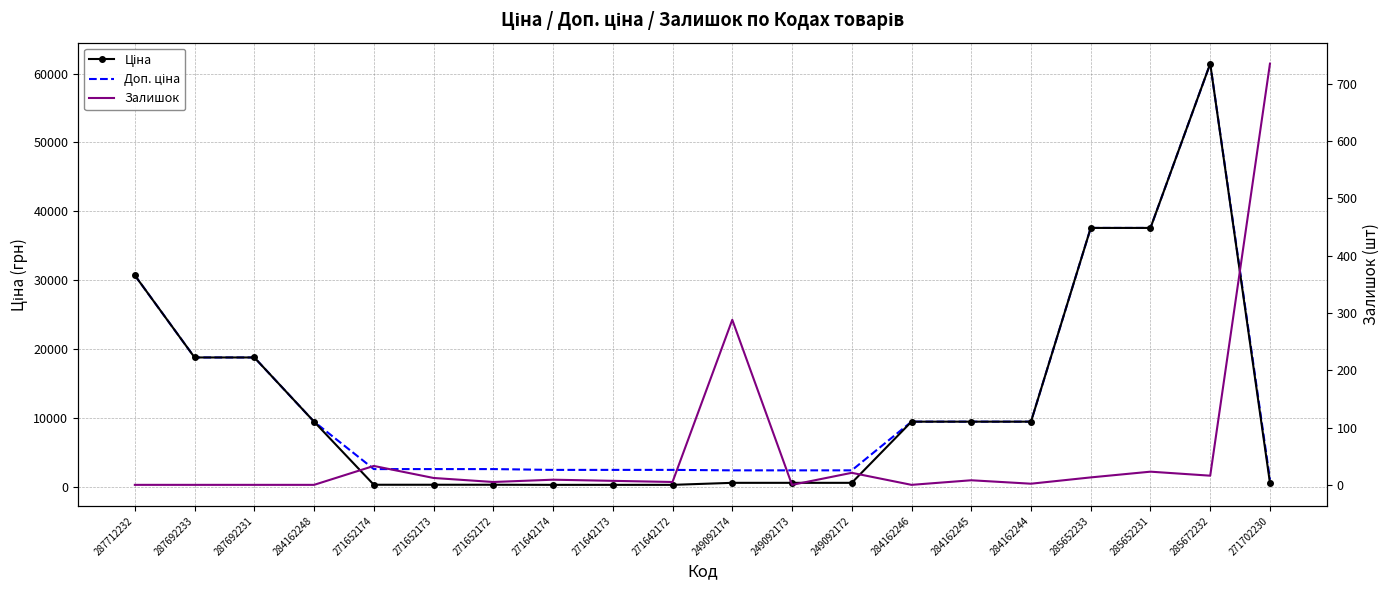

What position from the right is 285652233?

4